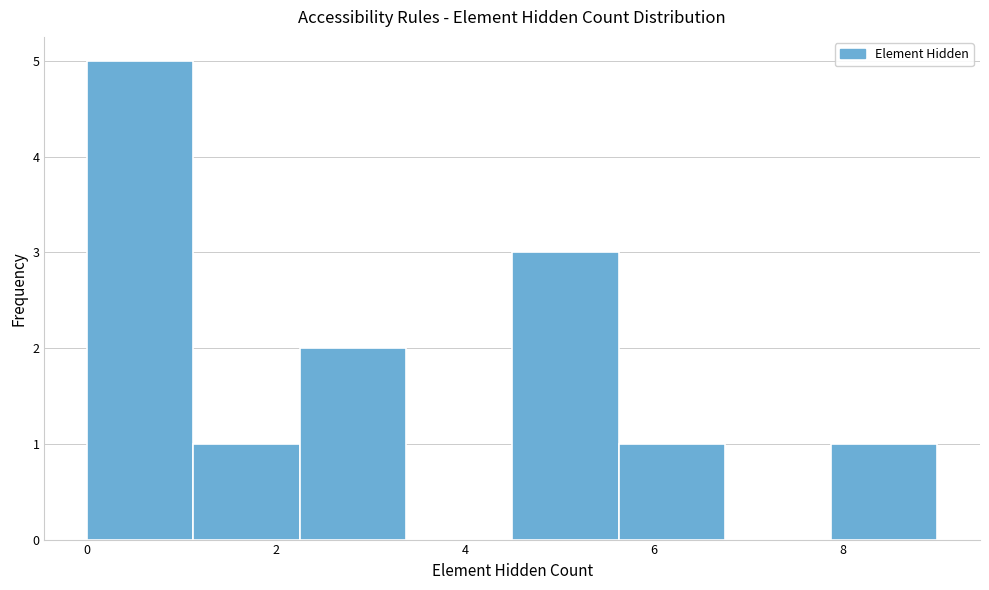

Reading left to right, list every bar in this chart as the range it spans on the x-axis followed by its height. Neither the bar edges nor the heights are printed on the chart, so give them approximately, as read against the axes.

0.0 to 1.2: 5
1.2 to 2.2: 1
2.2 to 3.4: 2
3.4 to 4.6: 0
4.6 to 5.6: 3
5.6 to 6.8: 1
6.8 to 7.8: 0
7.8 to 9.0: 1